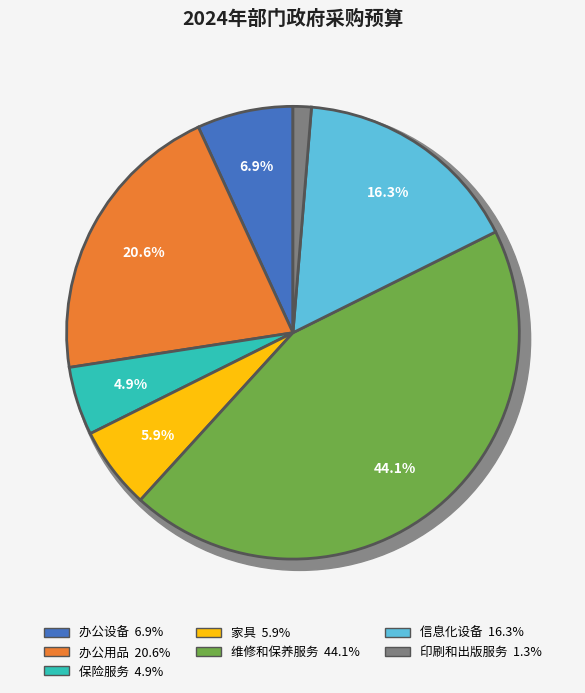

Which category has the biggest portion of the pie?

维修和保养服务